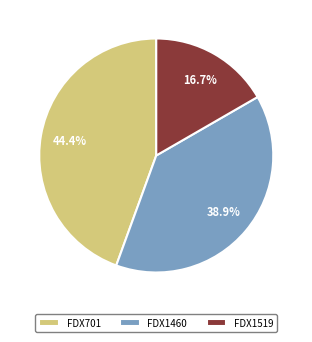

Is there any slice that represents more than half of the pie?

No